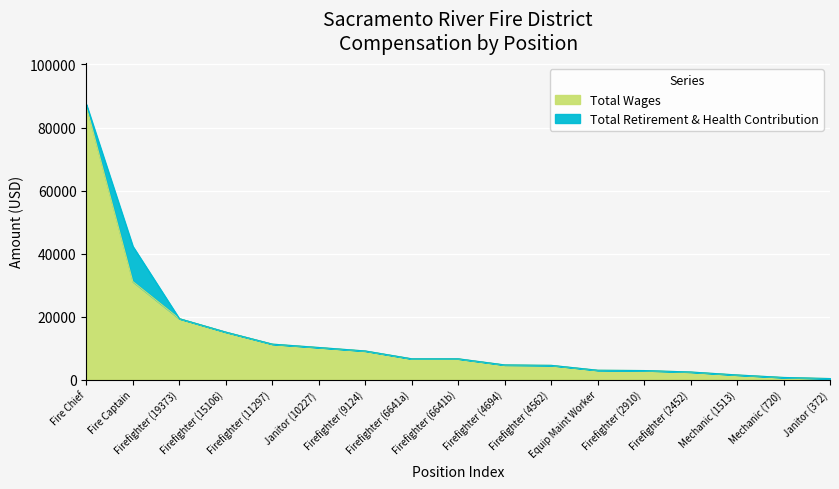

The value at Firefighter (6641b) is 1841. True or false?

False